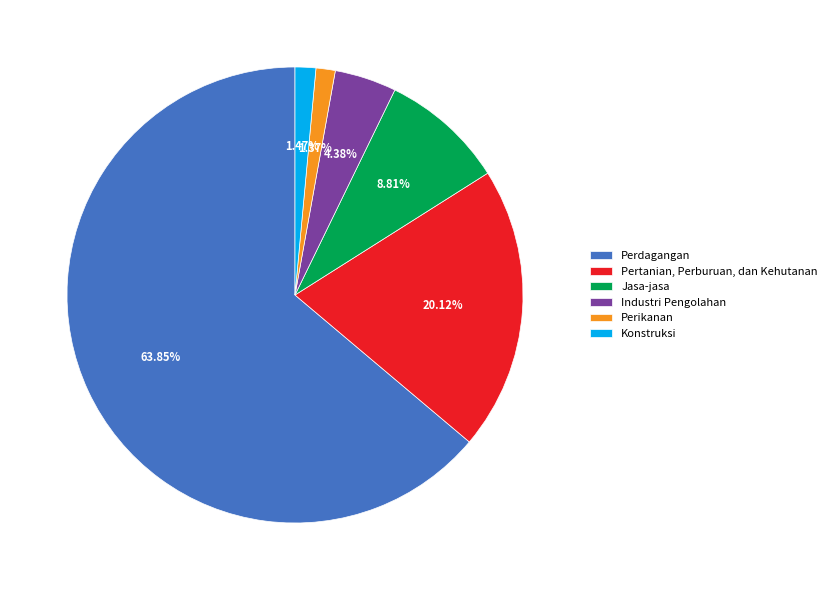

Which has a higher value, Perdagangan or Pertanian, Perburuan, dan Kehutanan?

Perdagangan